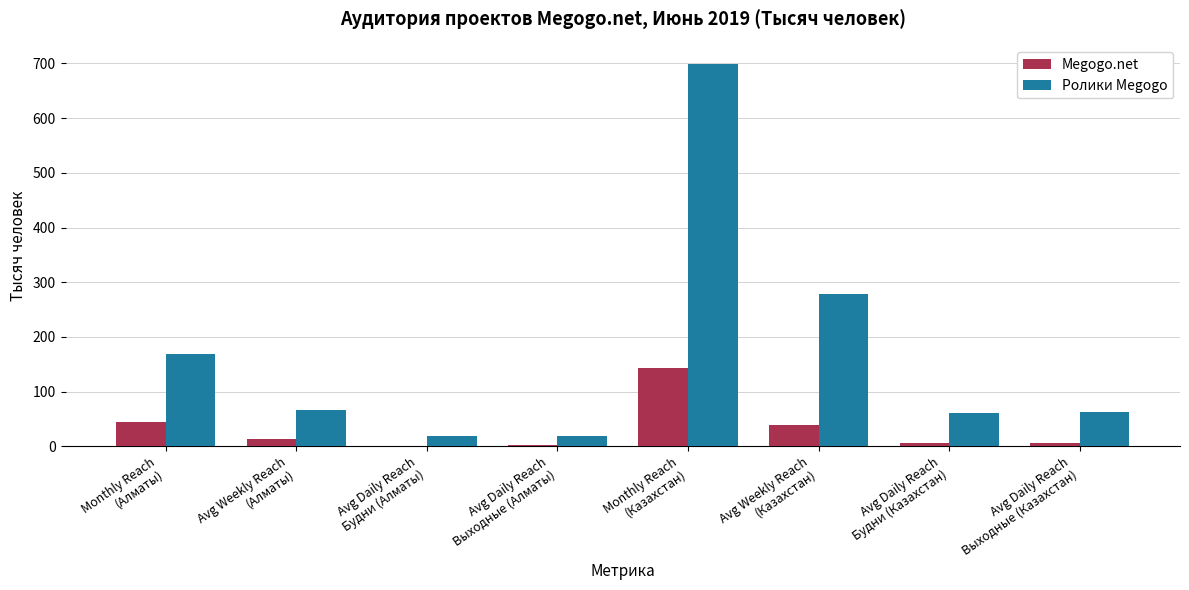

Which series has the largest total across all categories?

Ролики Megogo